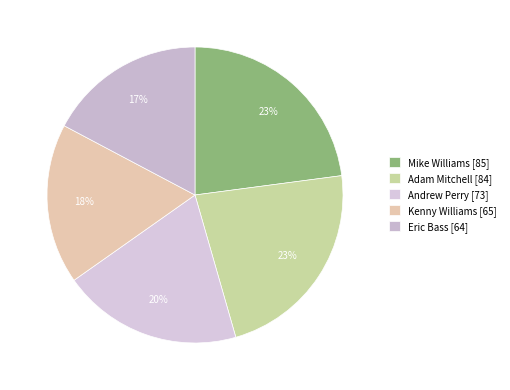

How many segments does this pie chart have?

5